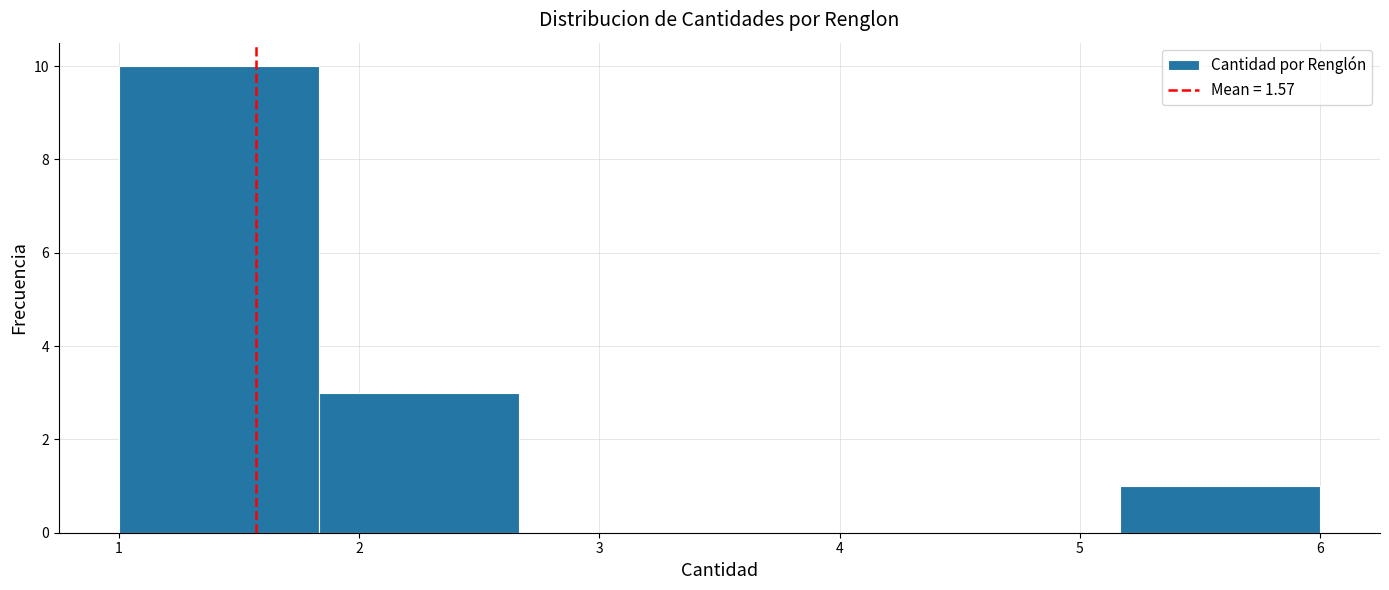

Reading left to right, transcribe this chart: for each bar, give the range it covers on the x-axis and its height. Neither the bar edges nor the heights are printed on the chart, so give them approximately, as read against the axes.

1.0 to 1.8: 10
1.8 to 2.7: 3
2.7 to 3.5: 0
3.5 to 4.3: 0
4.3 to 5.2: 0
5.2 to 6.0: 1